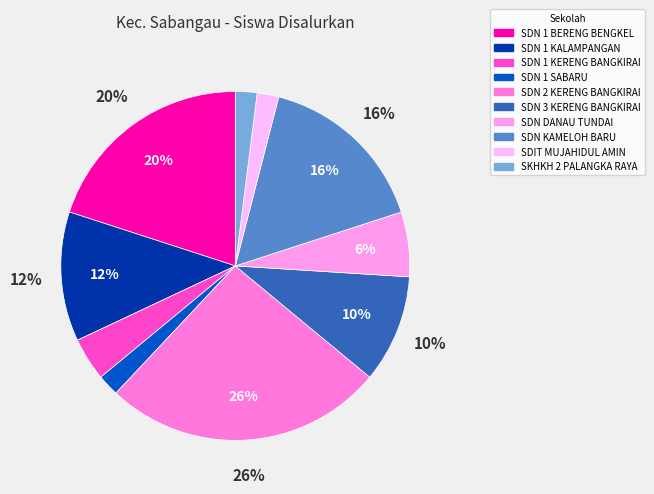

How many segments does this pie chart have?

10